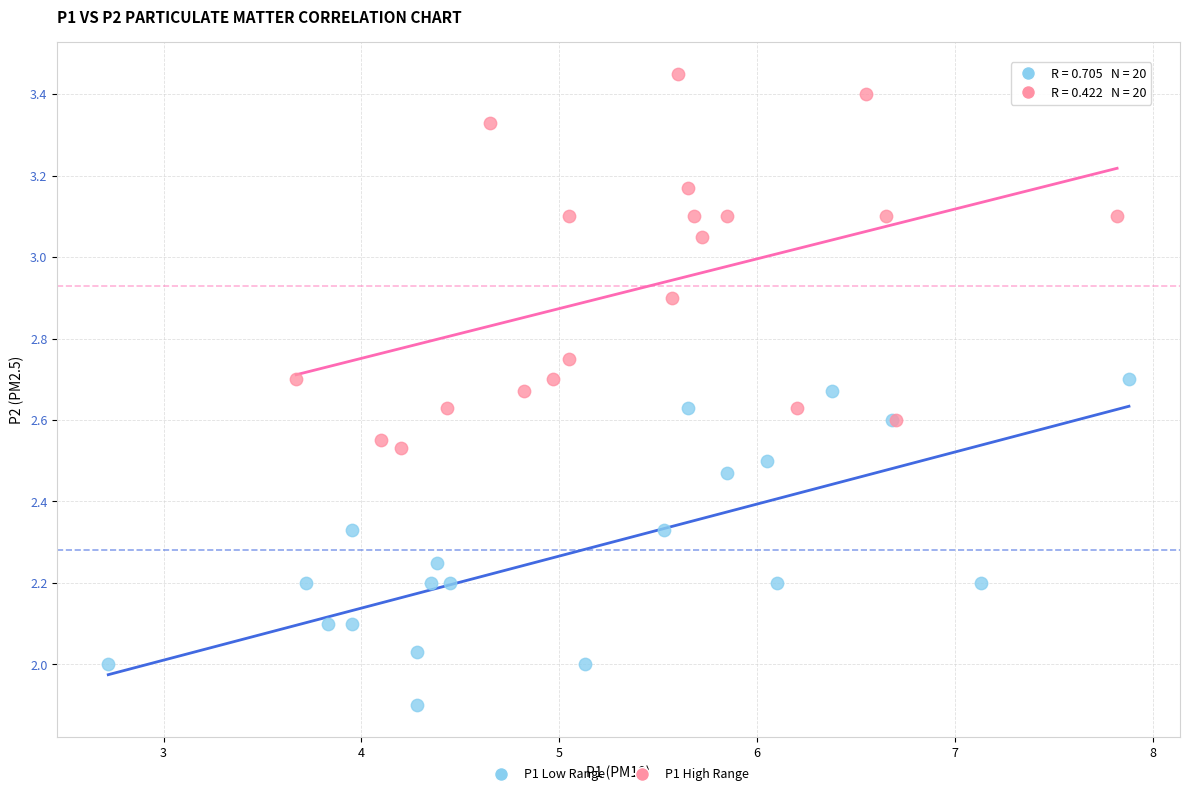

Which series contains the highest Y value?

P1 High Range